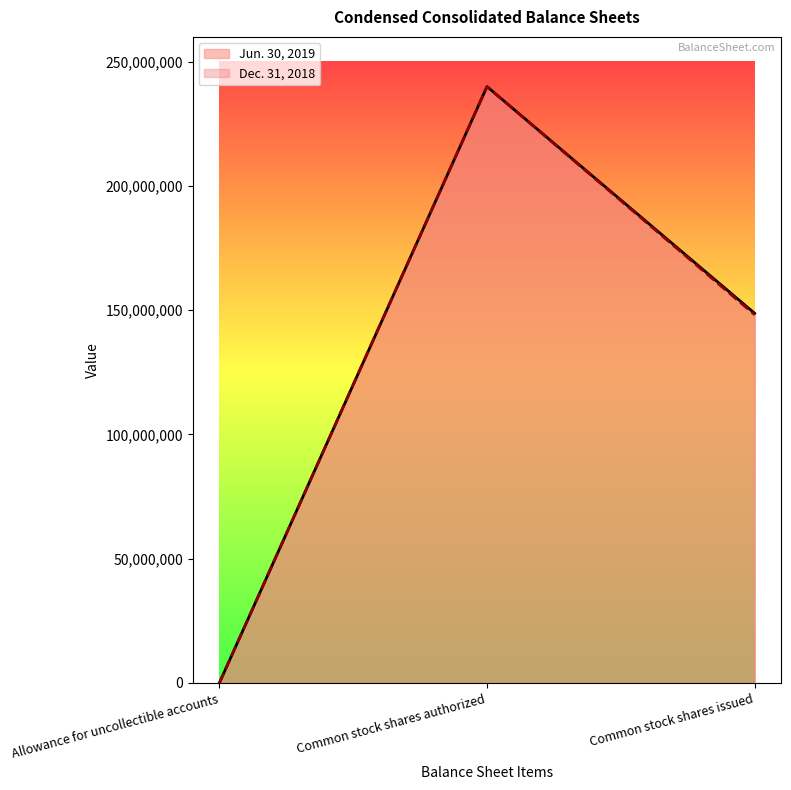

What is the approximate value of Jun. 30, 2019 at Common stock shares authorized, to the nearest 10?

240000000